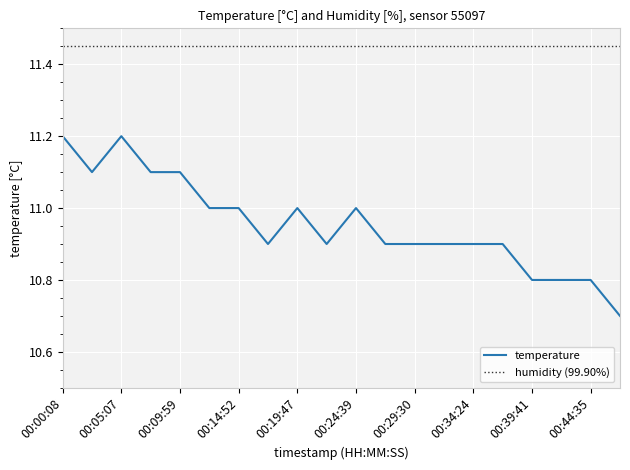

The chart shows a value of 11.2 at 00:00:08. True or false?

True